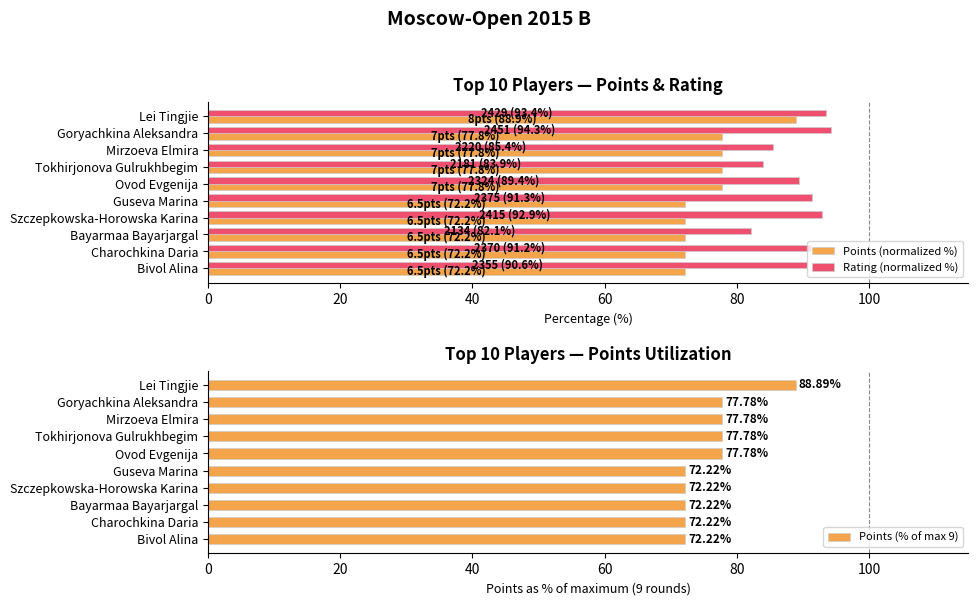

What is the difference between the maximum and minimum values in the Rating (normalized %) series?

12.2